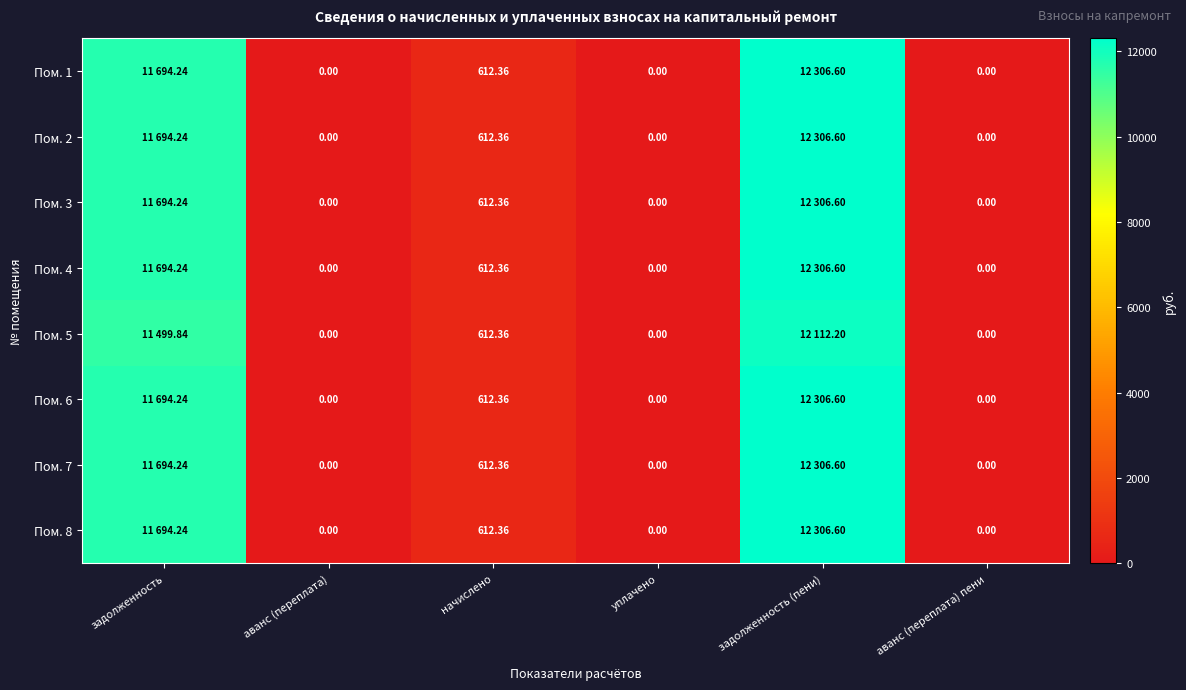

What is the sum of the Пом. 2 values at начислено and уплачено?

612.4